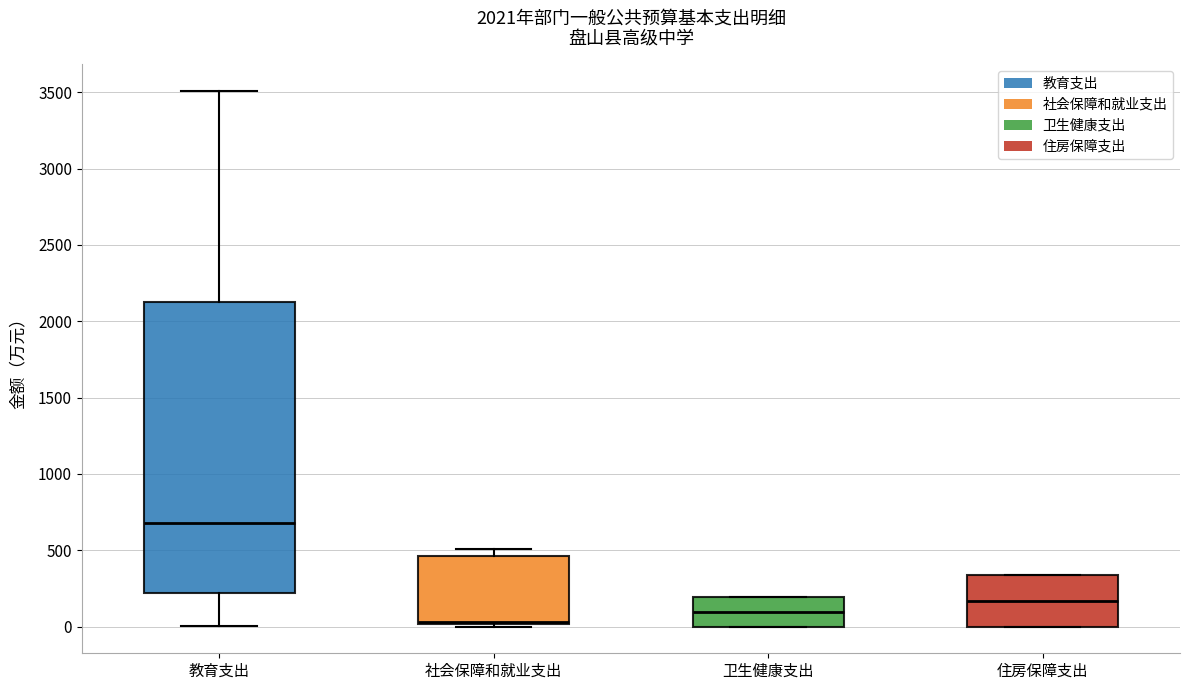

Comparing the boxes themselves (not the whiskers), which one is the tallest?

教育支出